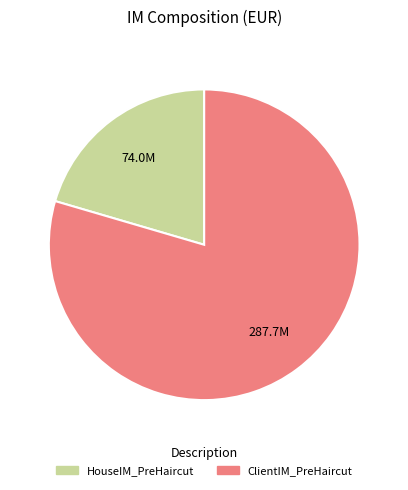

Combined, do HouseIM_PreHaircut and ClientIM_PreHaircut account for over 50%?

Yes